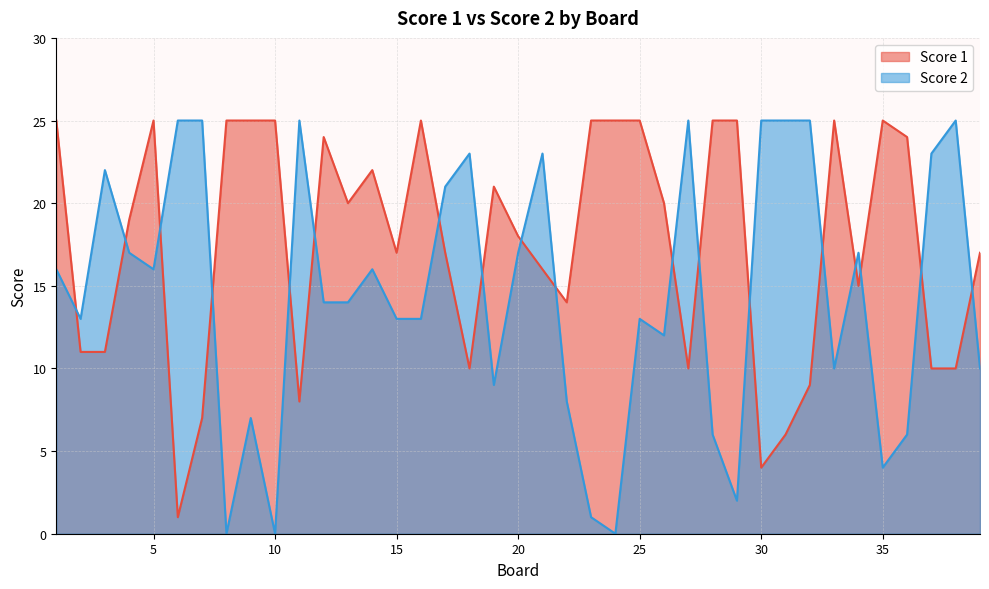

Which series ends up on top after the final intersection of Score 1 and Score 2?

Score 1